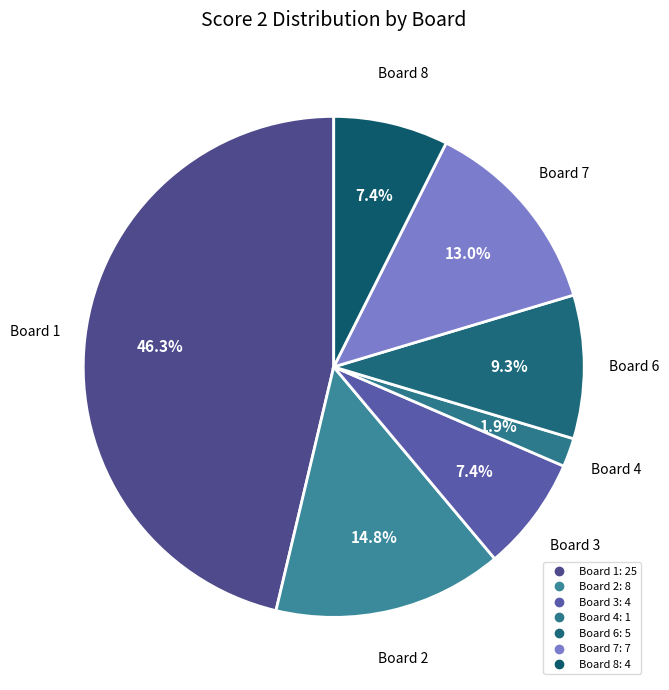

How many slices are in this pie chart?

7